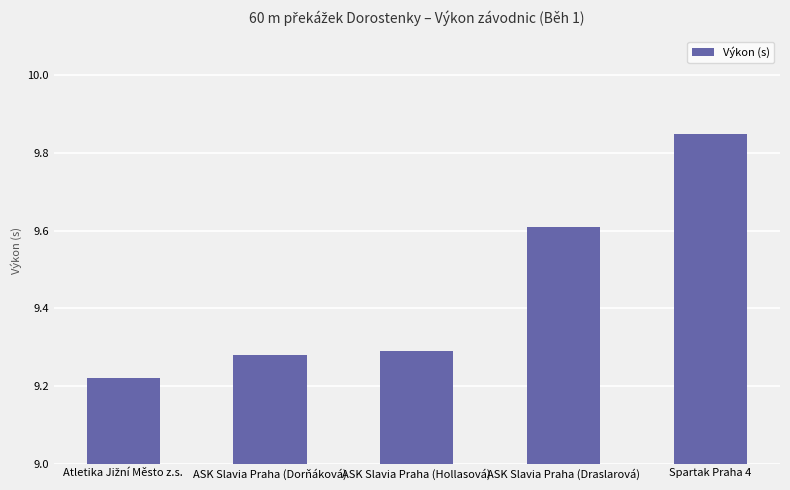

What is the sum of the values at Spartak Praha 4 and ASK Slavia Praha (Hollasová)?

19.1